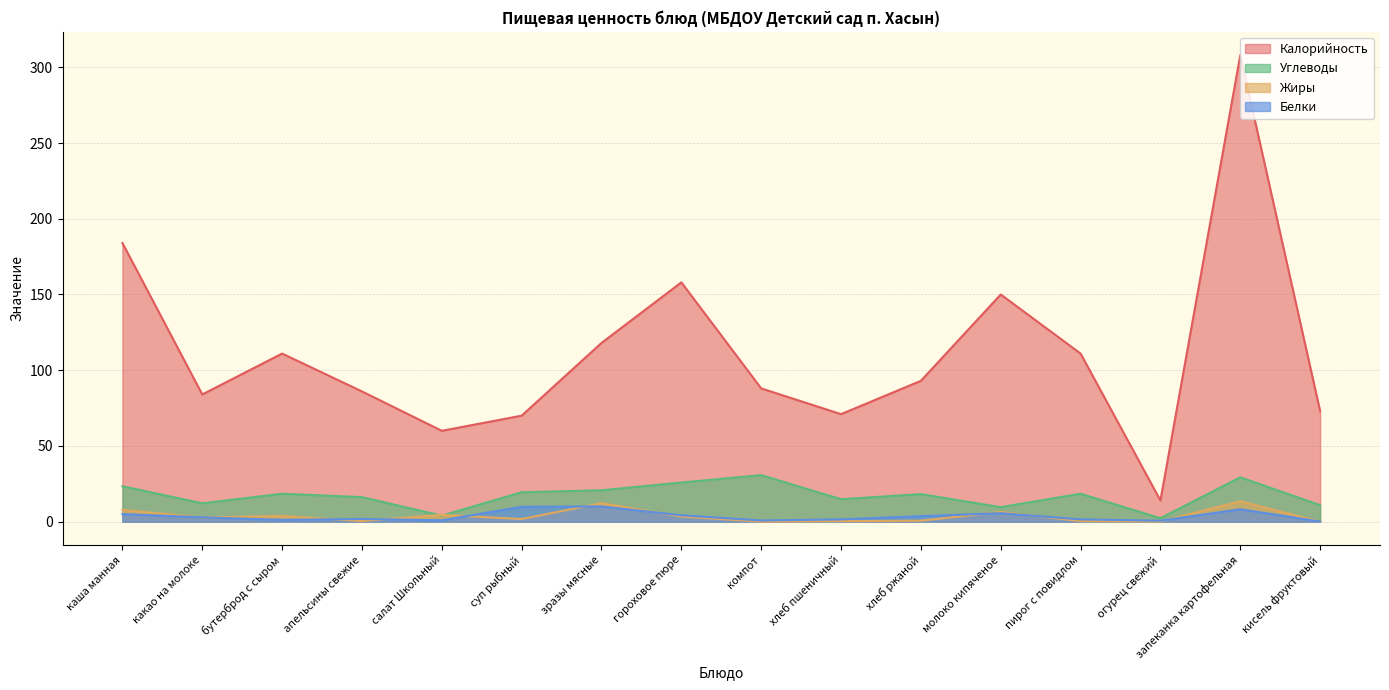

Between компот and салат Школьный, which is larger?

компот